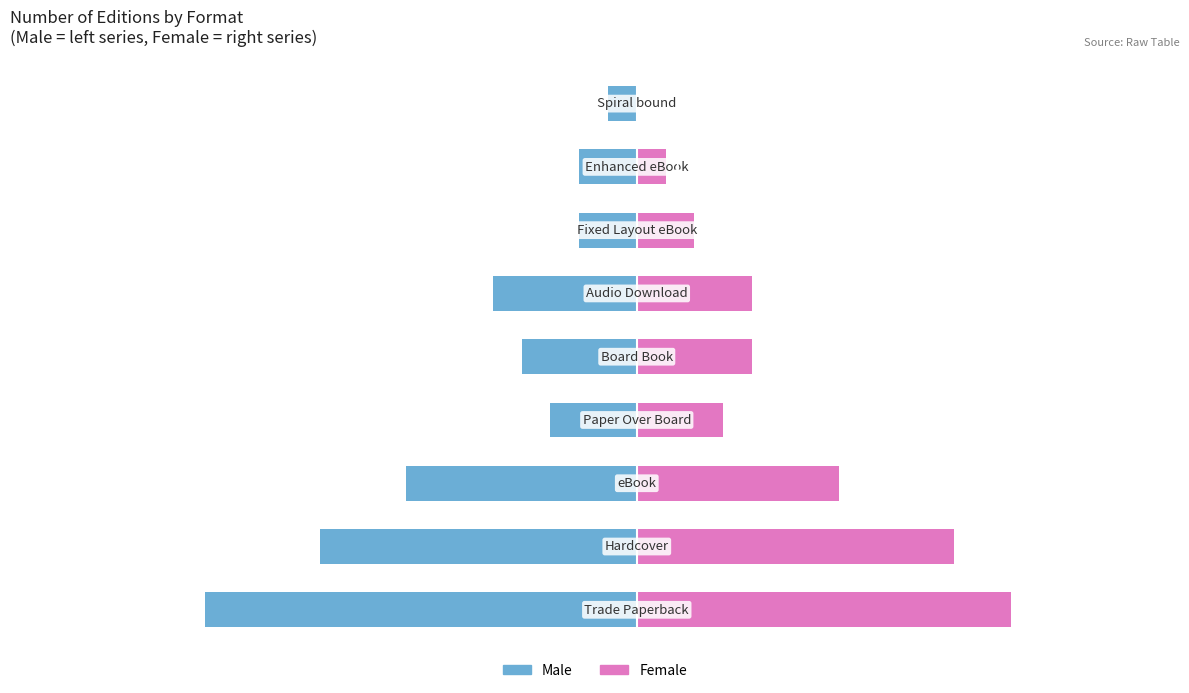

Rank the categories by Male value from lowest to highest.

0, 1, 2, 5, 4, 3, 6, 7, 8